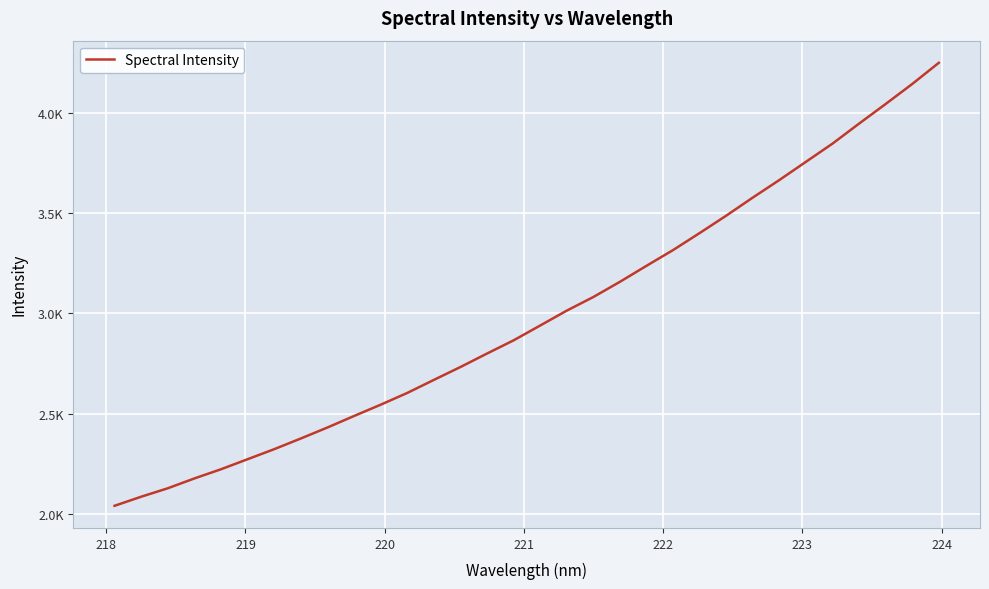

Does the chart have visible grid lines?

Yes